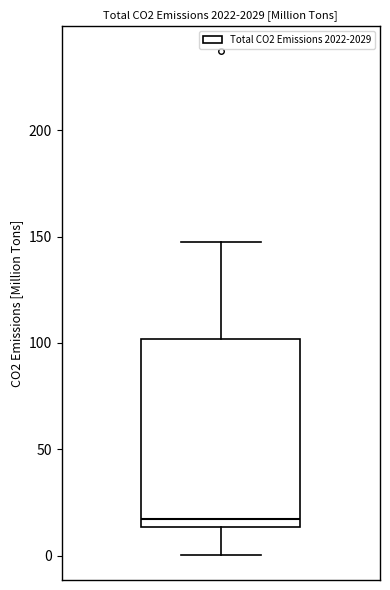

Transcribe this box plot: give where the median line is, the range the box spans, and where the two whiskers end, as read against the y-axis. The values are not printed on the chart, so give them approximately, as read against the axis.

median 15 (just above the box's lower edge), box 15 to 100, whiskers 0 to 150